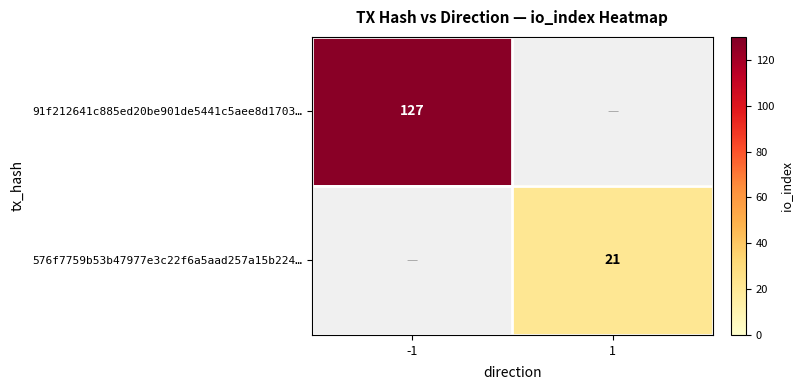

True or false: 91f212641c885ed20be901de5441c5aee8d1703… has a value of 127 at -1.

True